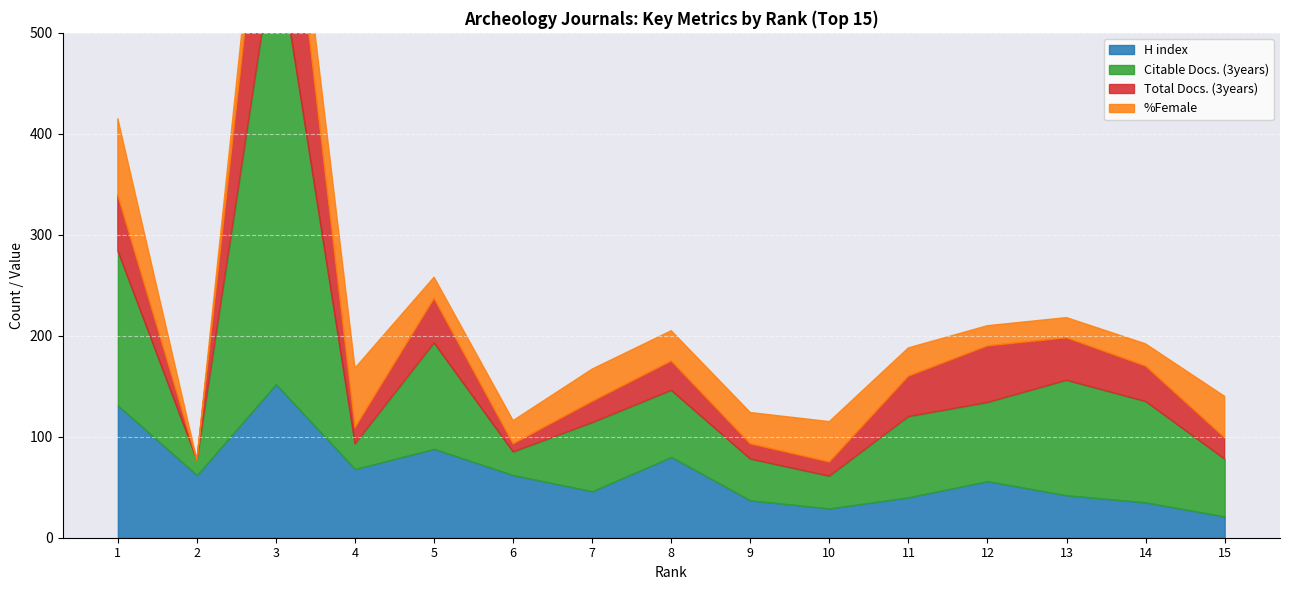

The Total Docs. (3years) series shows 40 at 11. True or false?

True